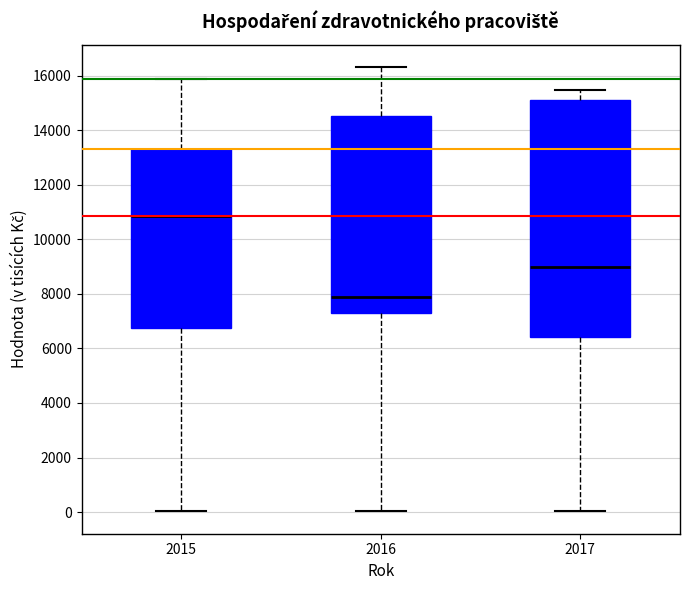

Reading left to right, read every box against the y-axis: the position of its median line, the range the box covers, and the ends of its whiskers. The values are not printed on the chart, so give them approximately, as read against the axis.

2015: median 10800, box 6800 to 13400, whiskers 0 to 15800
2016: median 7800, box 7400 to 14600, whiskers 0 to 16400
2017: median 9000, box 6400 to 15200, whiskers 0 to 15400